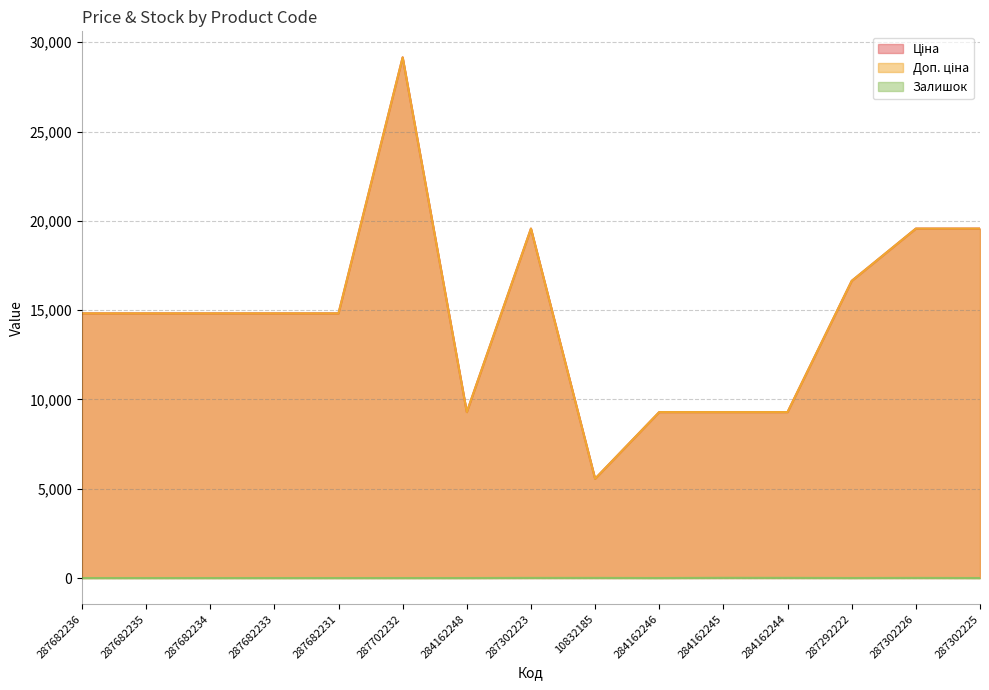

List the series in order of their peak value, highest first.

Ціна, Доп. ціна, Залишок